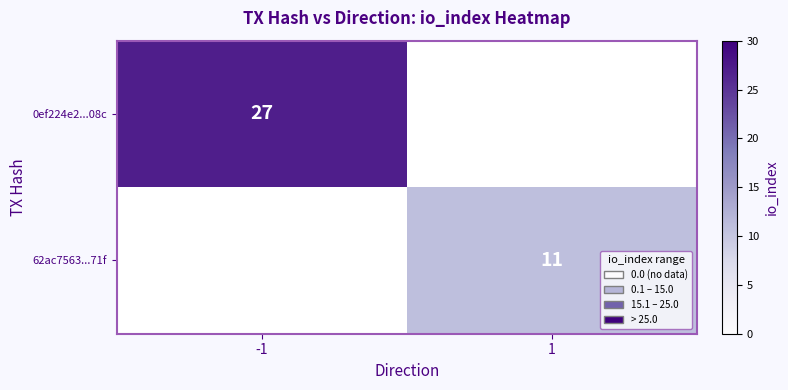

True or false: 62ac7563...71f has a value of 11 at 1.

True